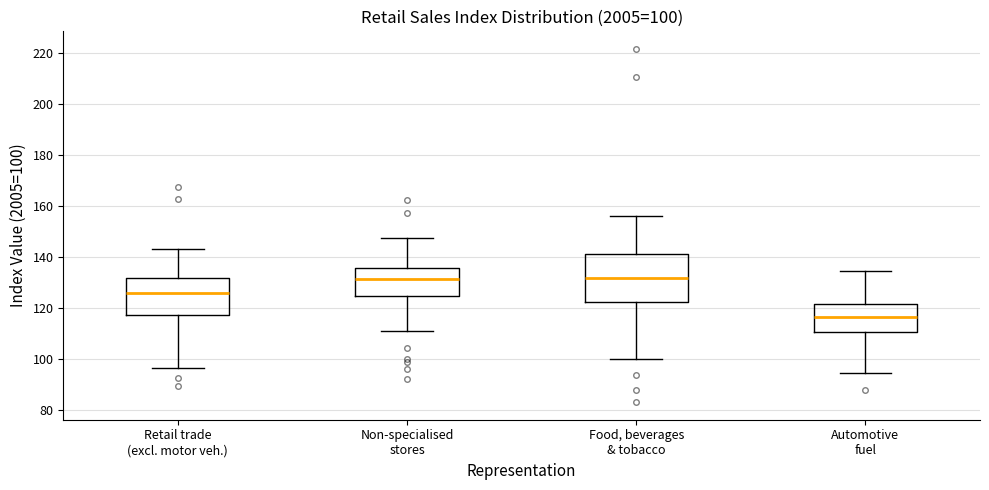

Which box has the lowest median line?

Automotive fuel